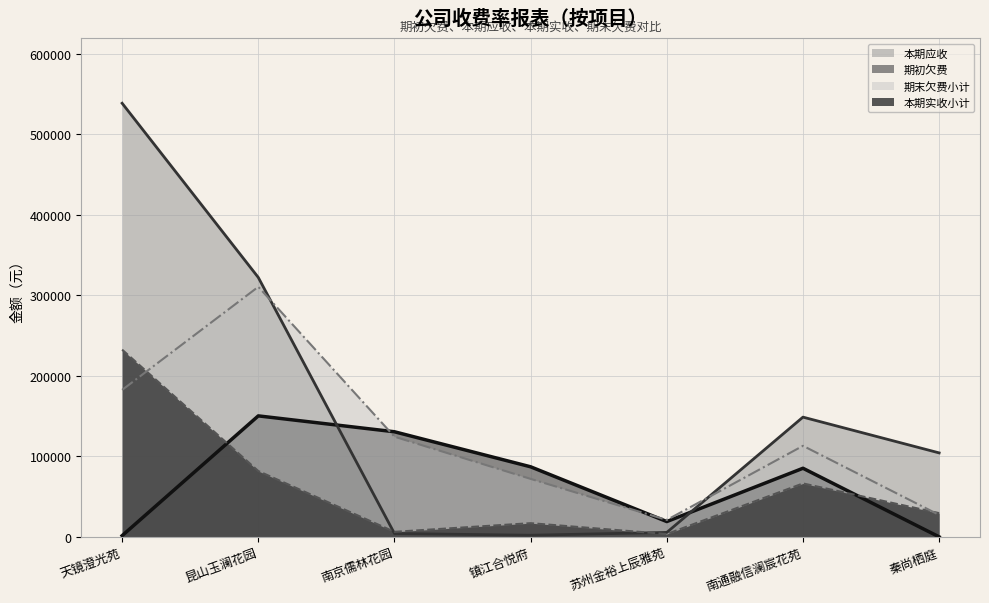

What position from the right is 秦尚栖庭?

1